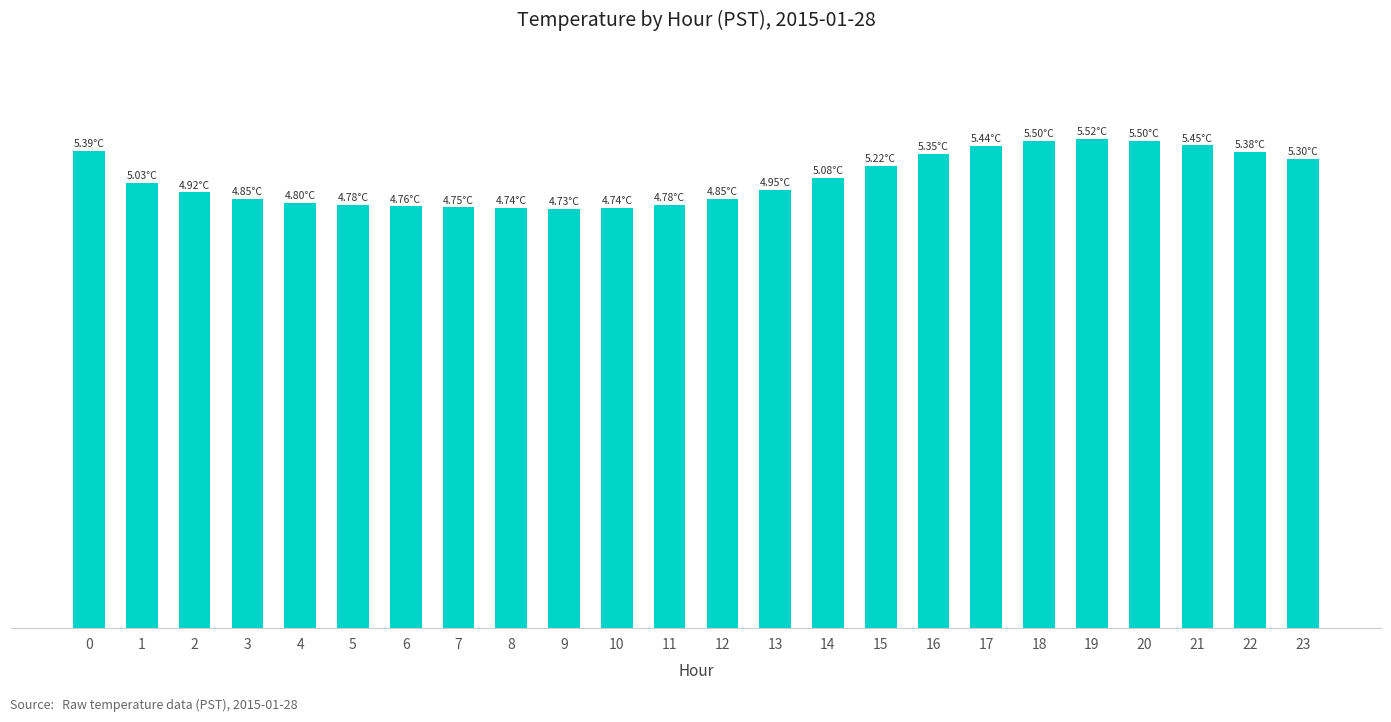

Does the chart contain any negative values?

No